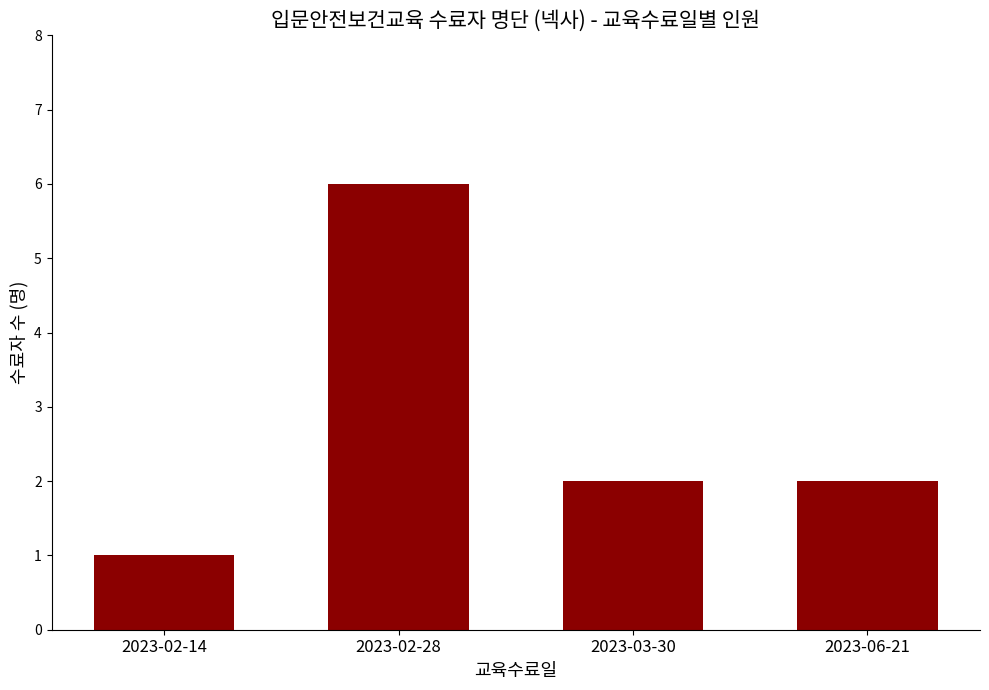

Is it true that the value at 2023-06-21 is 1?

False